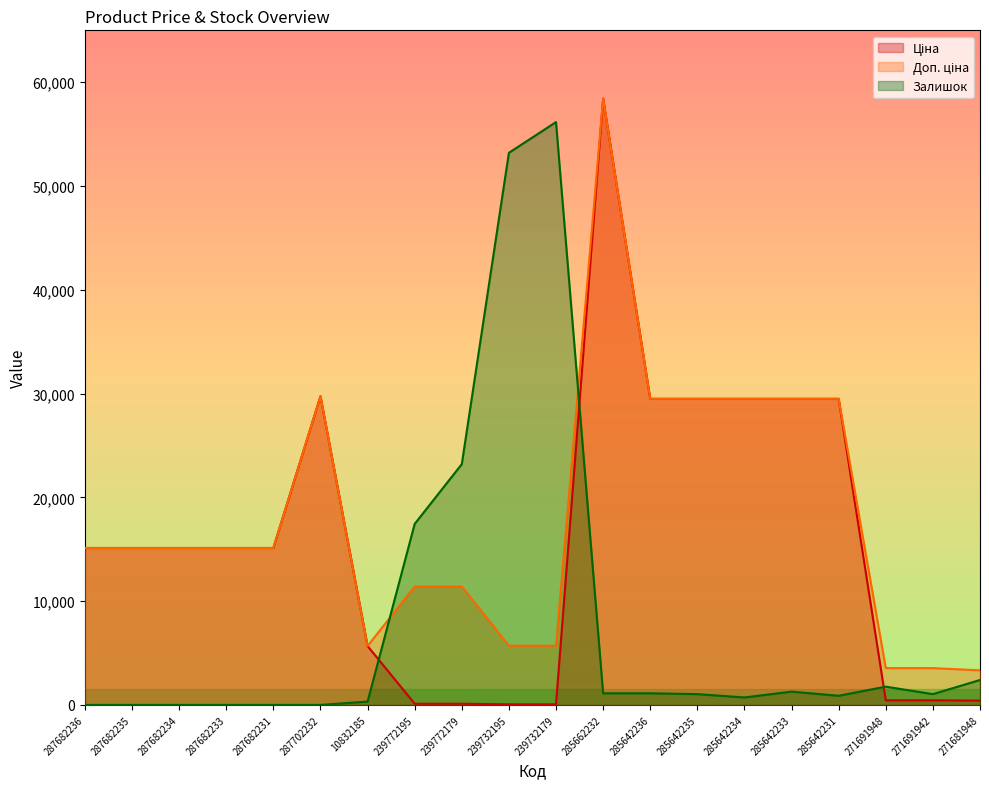

The value of Ціна at 10832185 is 1701.3. True or false?

False